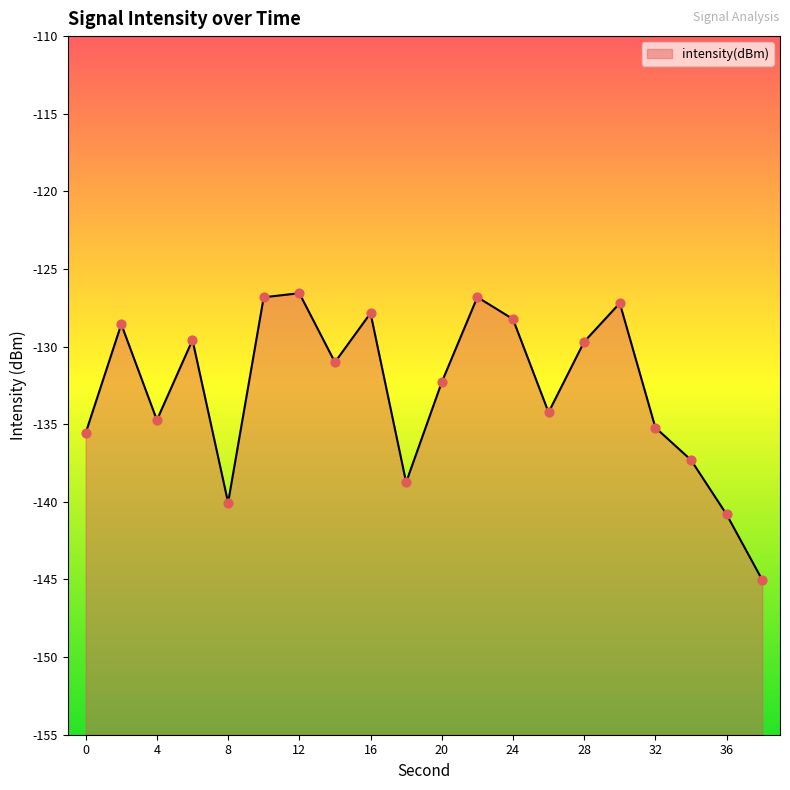

Between 10 and 28, which is larger?

10